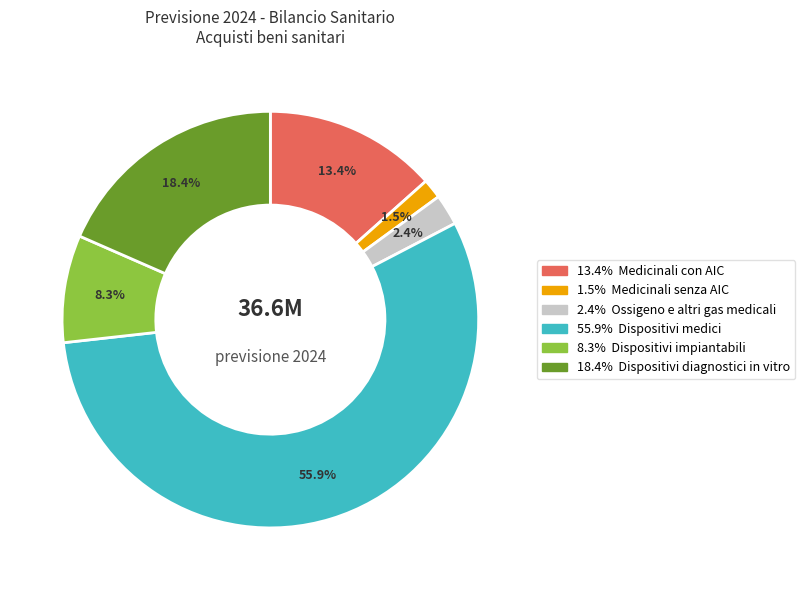

What is the majority slice?

55.9%